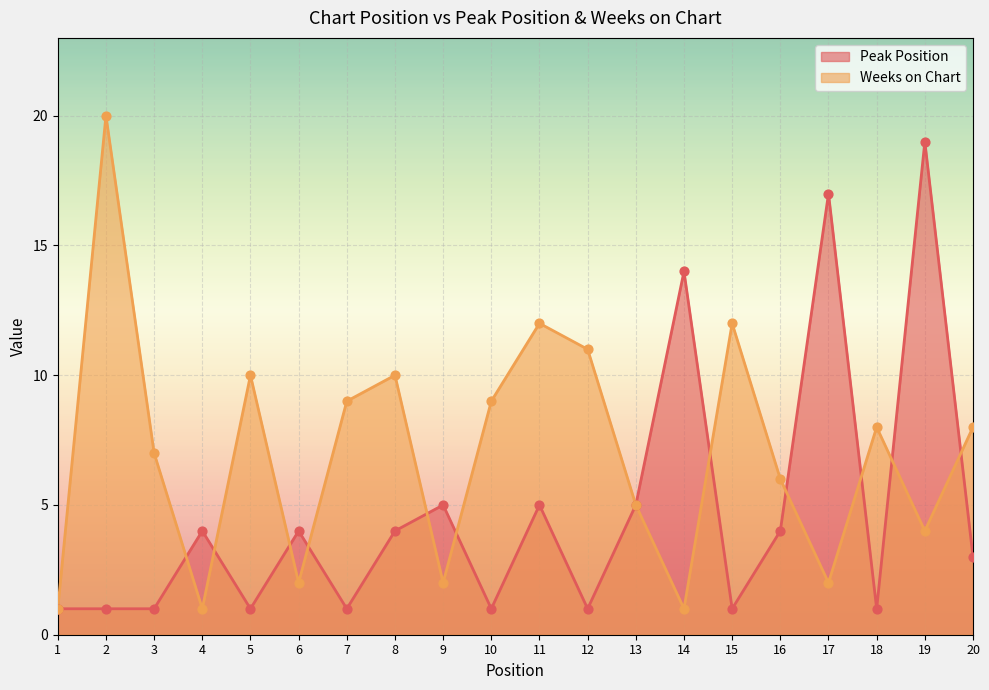

At which category is the sum across all series the highest?

19